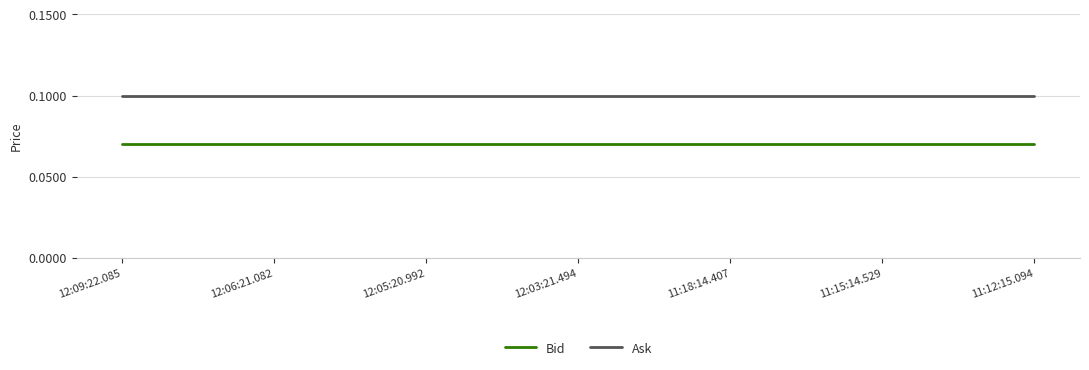

What is the total value across all series at 11:15:14.529?

0.2